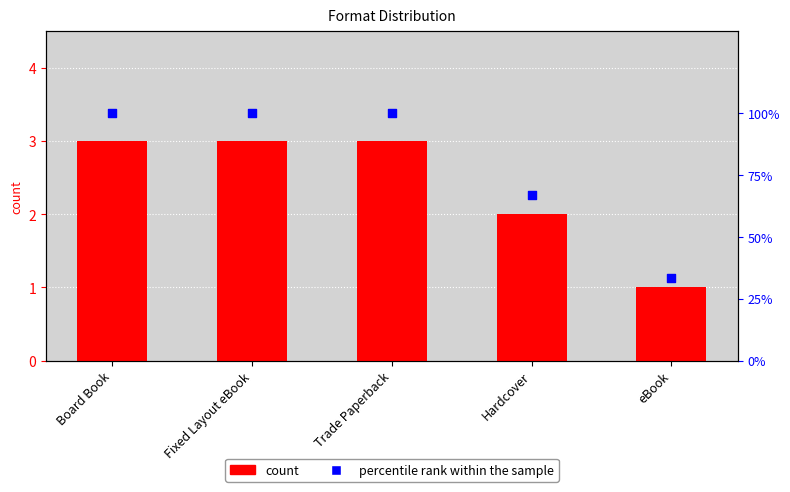

Which series reaches the minimum Y coordinate?

count